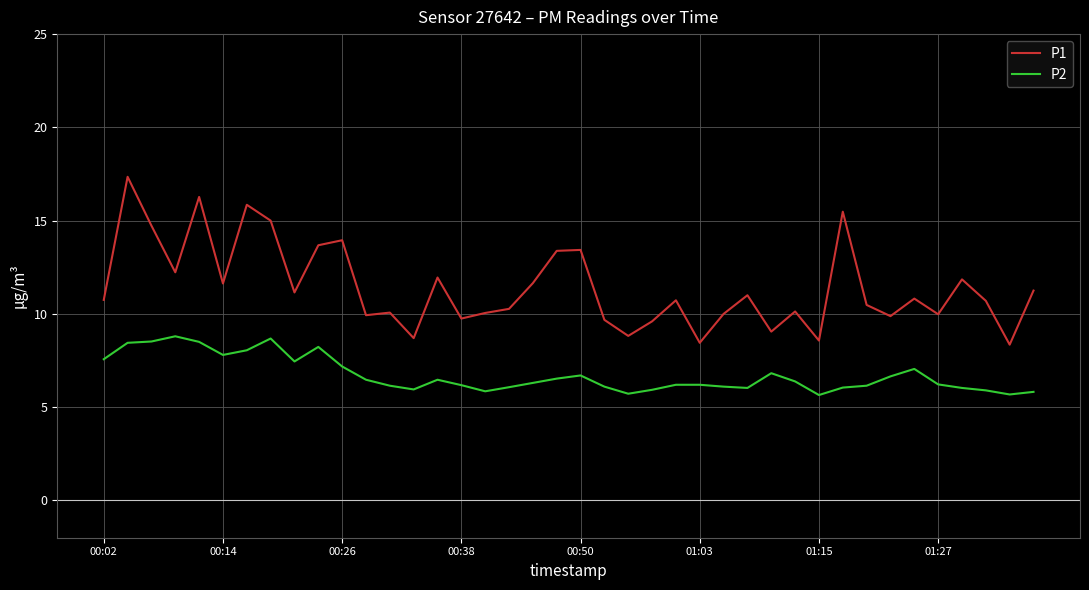

Rank the series by their average value, from lowest to highest.

P2, P1